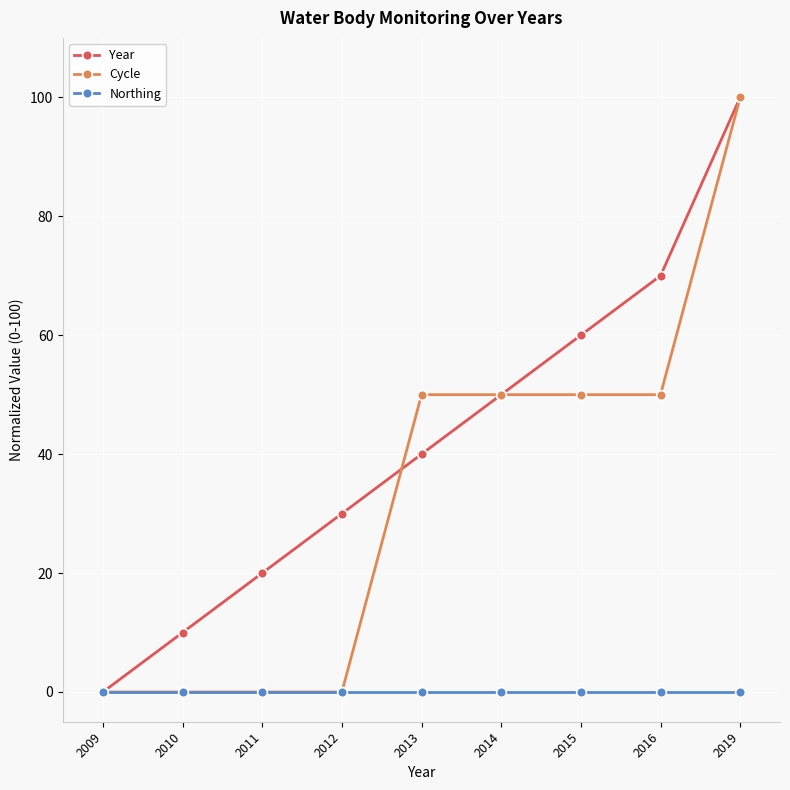

True or false: Year has more than 0 points higher than both neighbors.

False